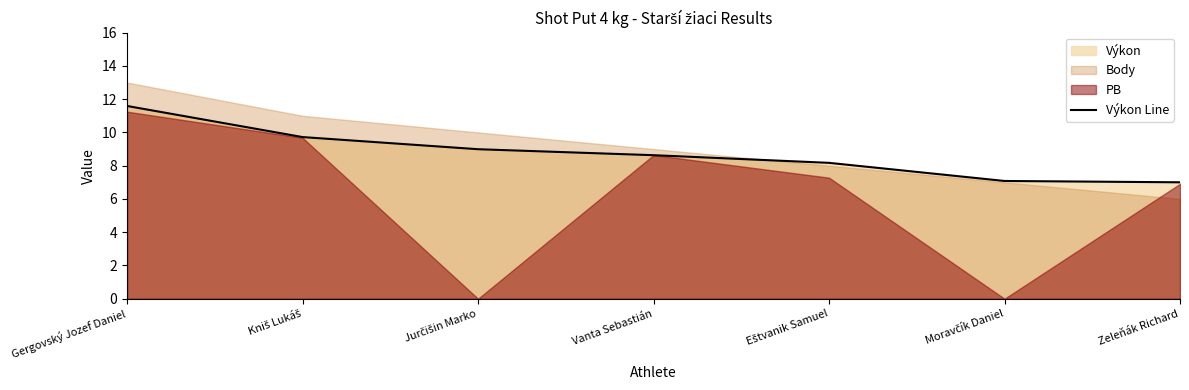

Where is the data nearest to the value 9?

Jurčišin Marko